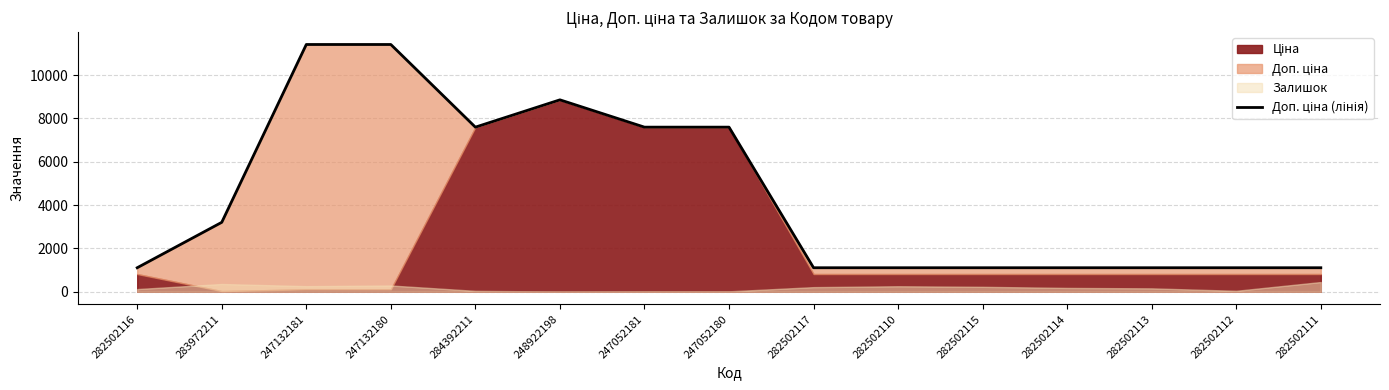

What is the value of the 9th point from the left?

1109.2